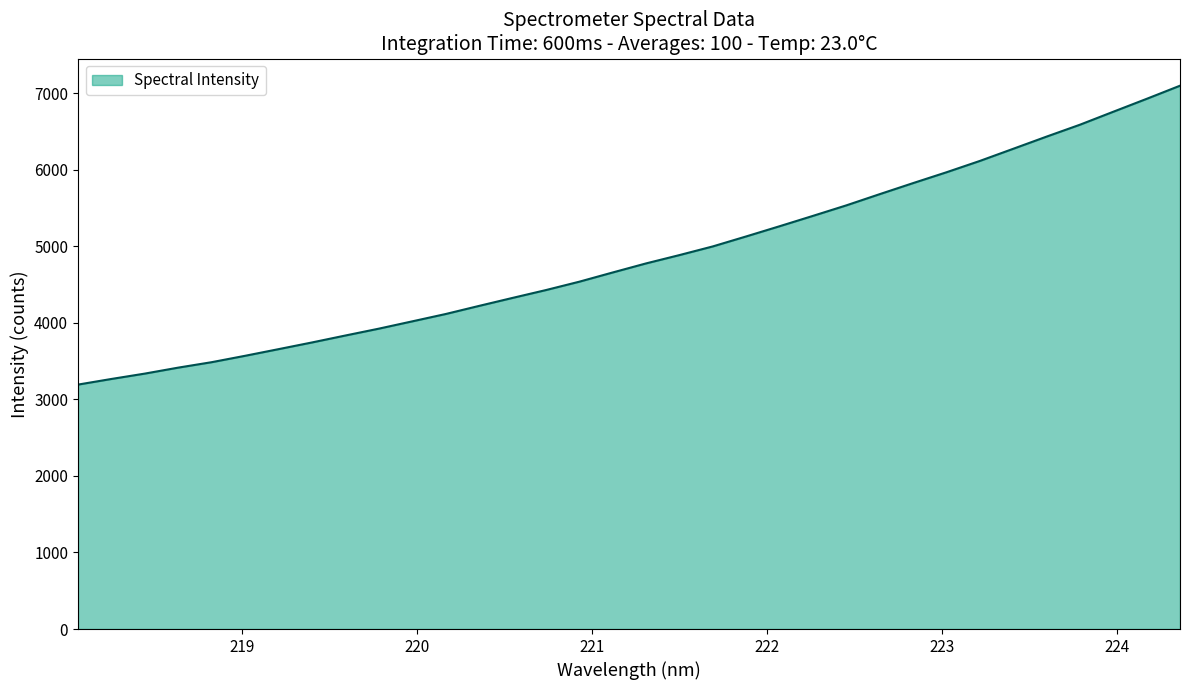

What is the minimum value shown in the chart?

3193.5